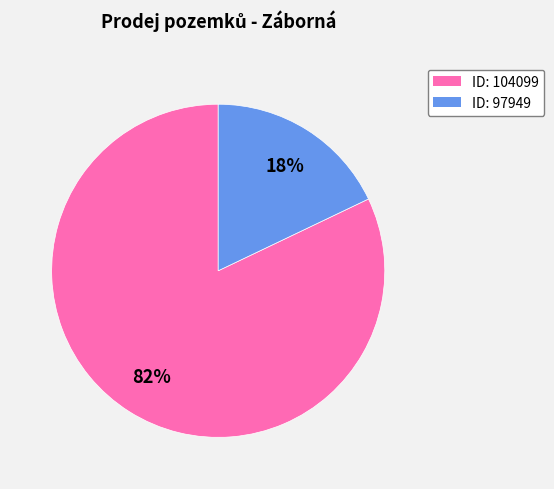

To the nearest percent, what is the difference between the largest and smallest slice percentages?

64%